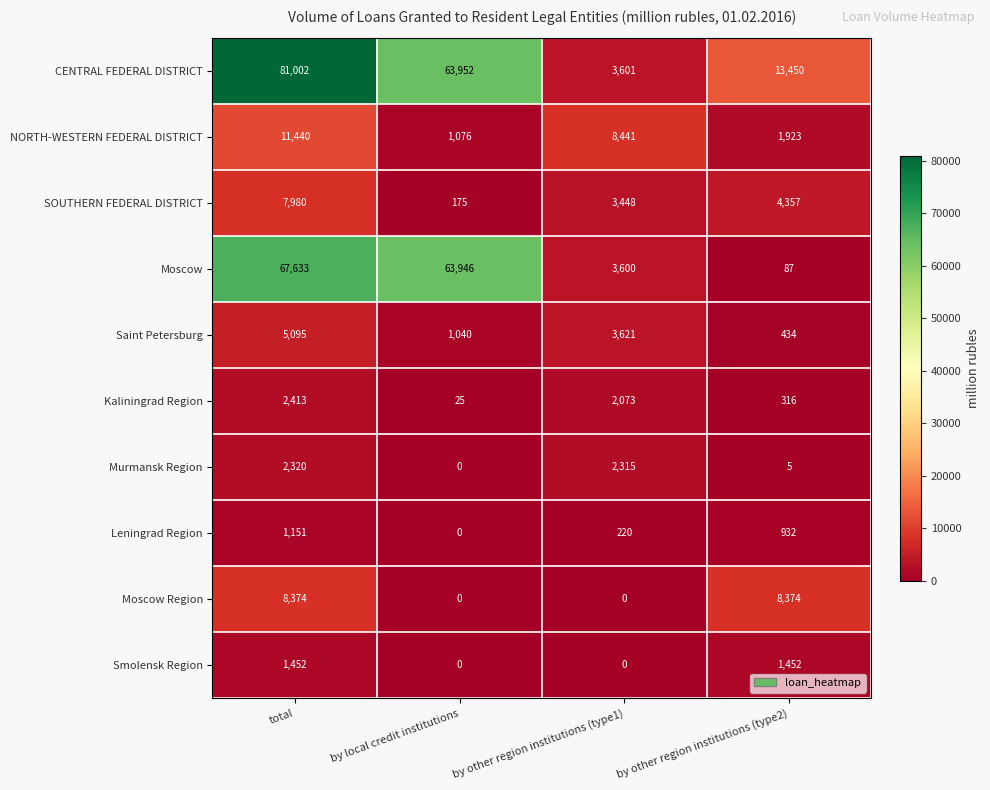

List the series in order of their peak value, highest first.

CENTRAL FEDERAL DISTRICT, Moscow, NORTH-WESTERN FEDERAL DISTRICT, Moscow Region, SOUTHERN FEDERAL DISTRICT, Saint Petersburg, Kaliningrad Region, Murmansk Region, Smolensk Region, Leningrad Region